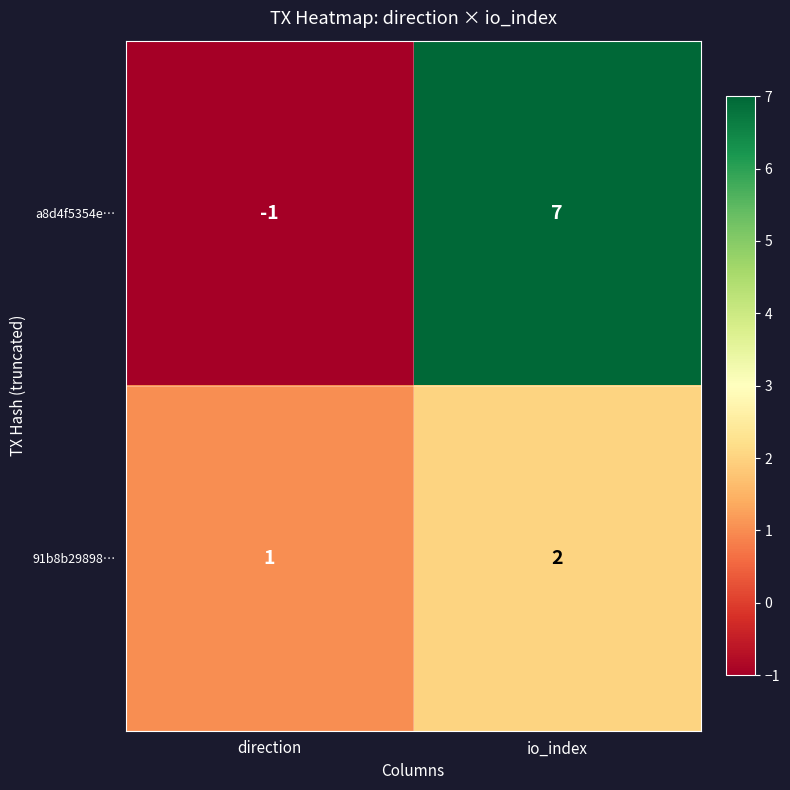

Is it true that a8d4f5354e… equals -1 at direction?

True